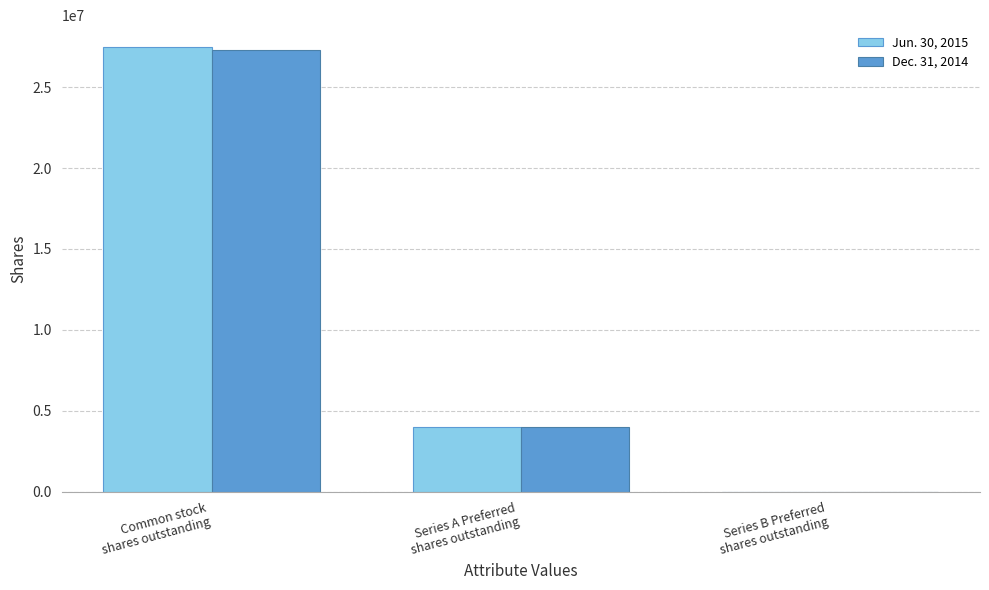

The Jun. 30, 2015 series shows 36801234.9 at Common stock
shares outstanding. True or false?

False